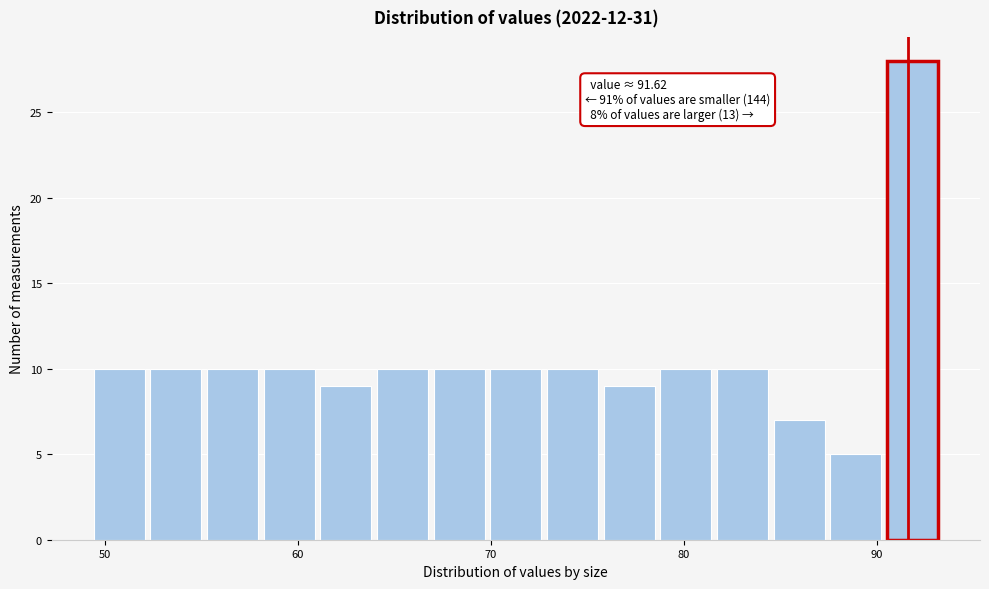

Read against the x-axis, roughly where is the centre of the tallest bar?

92